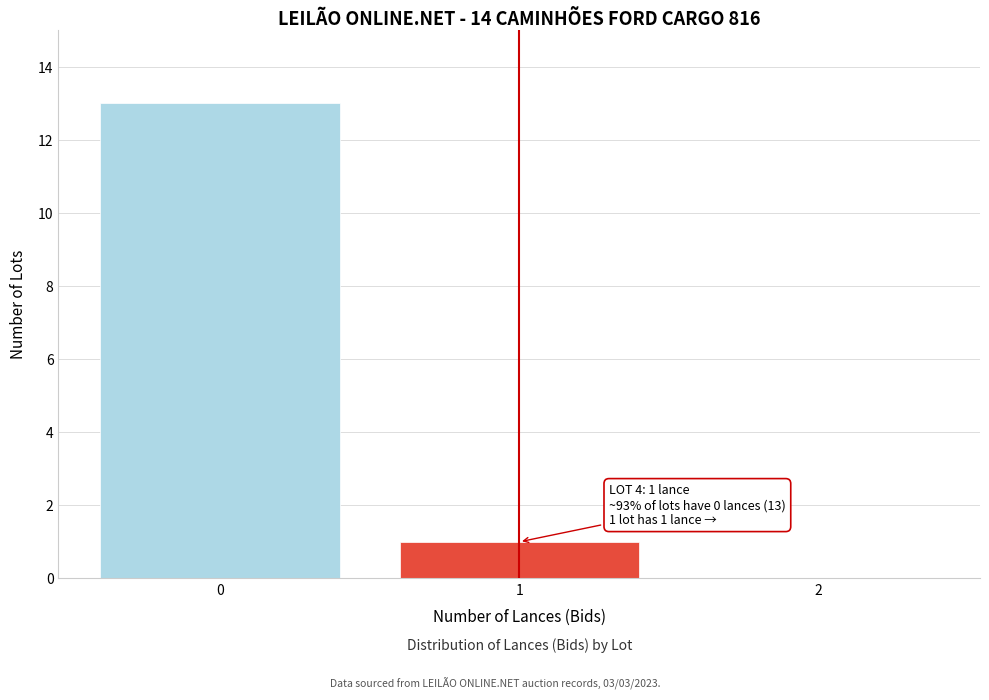

Reading left to right, extract all data points from this chart.

0=13	1=1	2=0